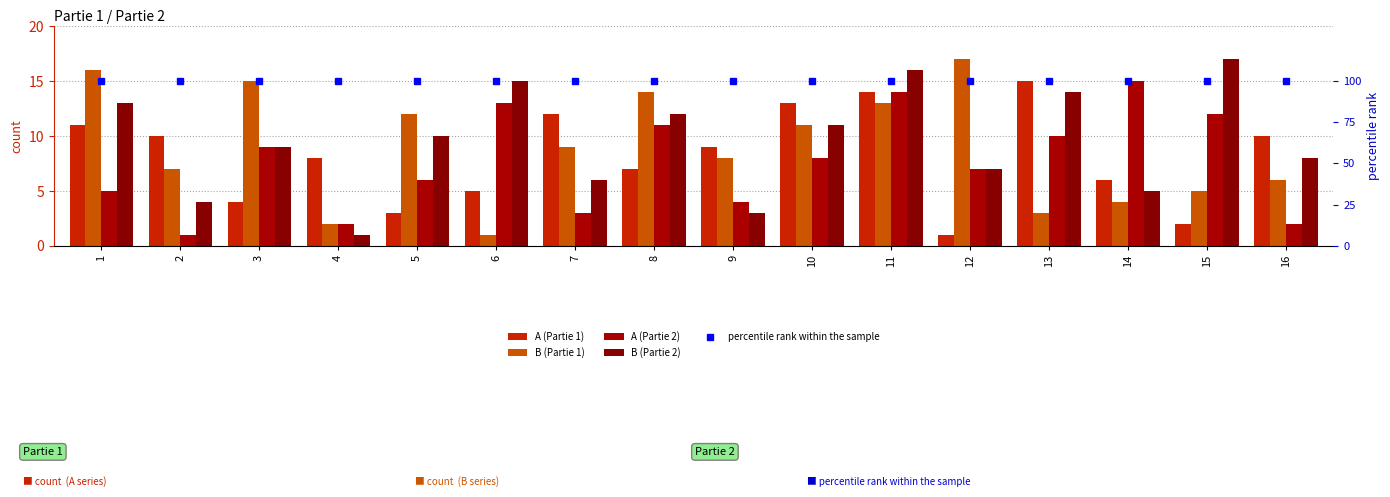

Reading left to right, what are all the values shown in this chart?

A (Partie 1): 11	10	4	8	3	5	12	7	9	13	14	1	15	6	2	10
B (Partie 1): 16	7	15	2	12	1	9	14	8	11	13	17	3	4	5	6
A (Partie 2): 5	1	9	2	6	13	3	11	4	8	14	7	10	15	12	2
B (Partie 2): 13	4	9	1	10	15	6	12	3	11	16	7	14	5	17	8
percentile rank within the sample: 100	100	100	100	100	100	100	100	100	100	100	100	100	100	100	100